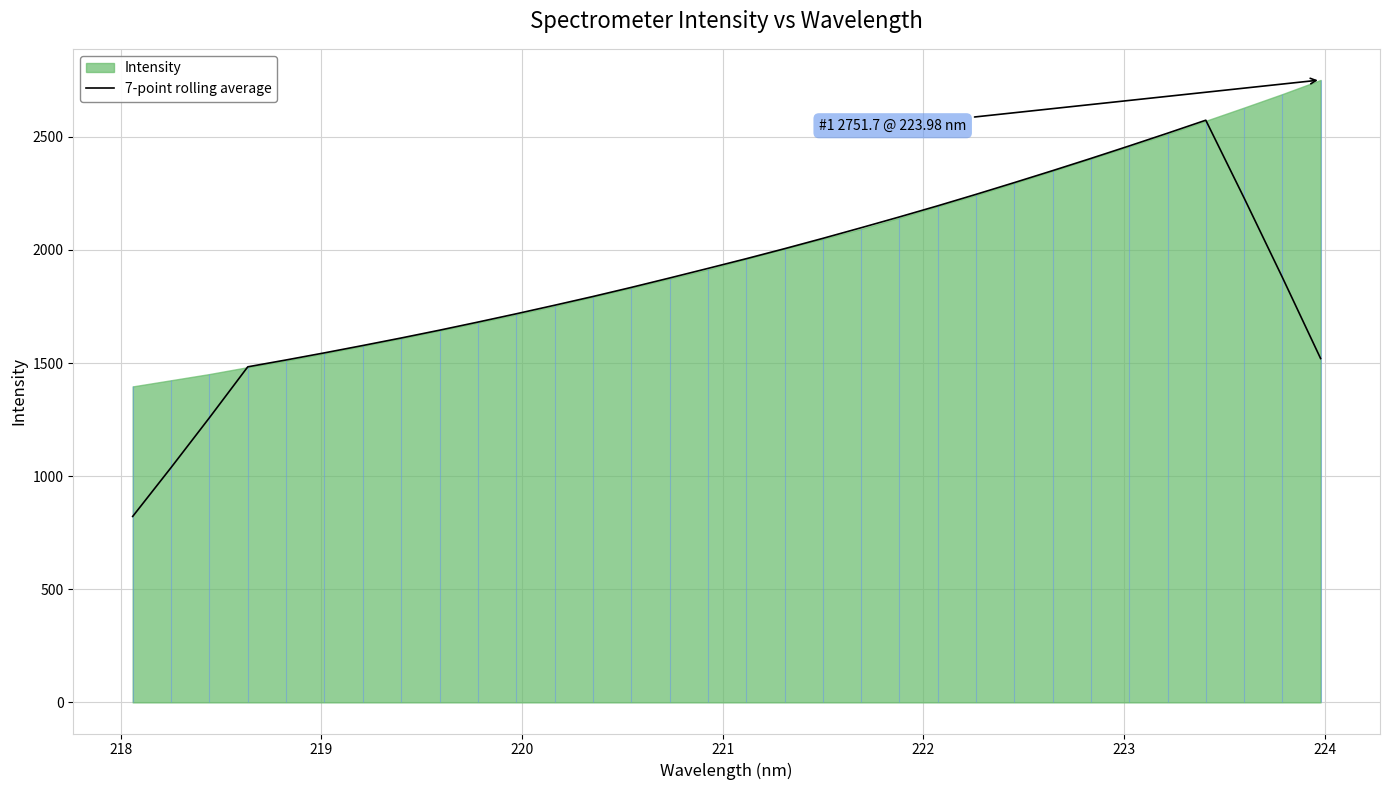

What is the lowest value of the 7-point rolling average series?

822.1